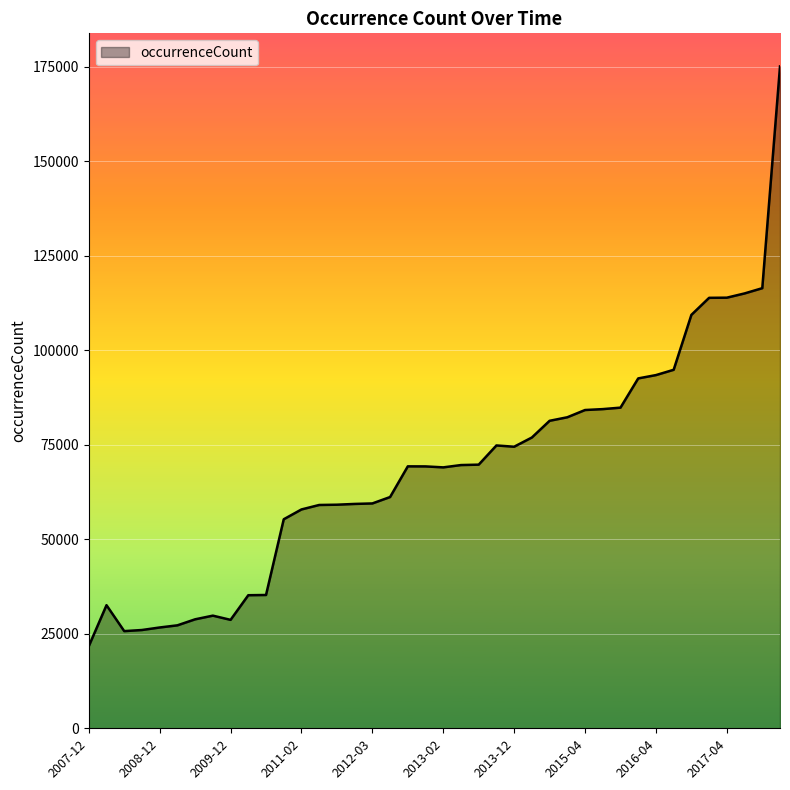

What is the smallest value displayed?

21710